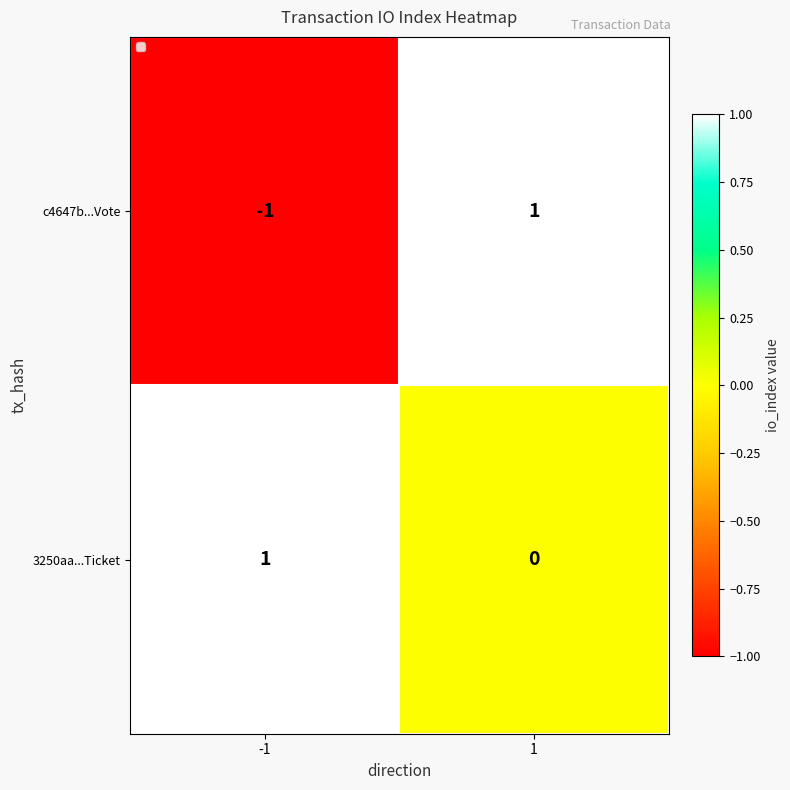

Reading right to left, what are all the values shown in this chart?

c4647b...Vote: 1	-1
3250aa...Ticket: 0	1